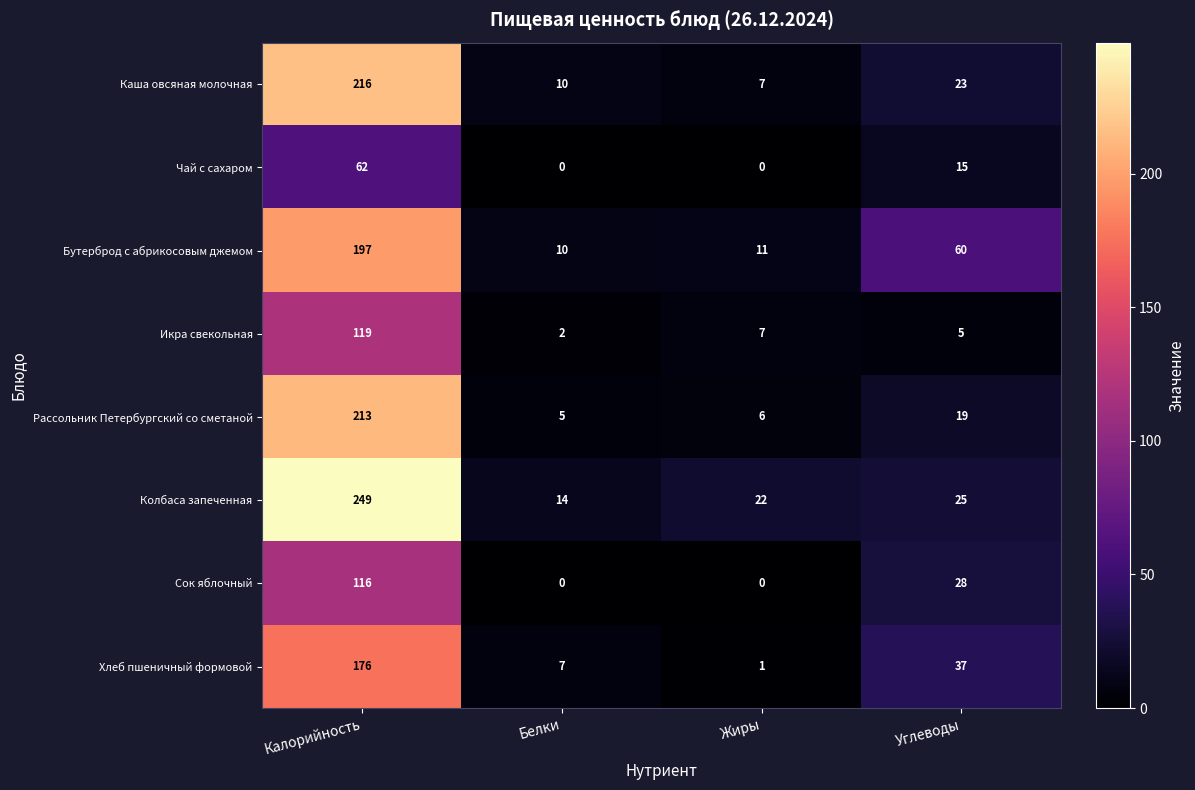

True or false: Хлеб пшеничный формовой has a value of 7 at Белки.

True